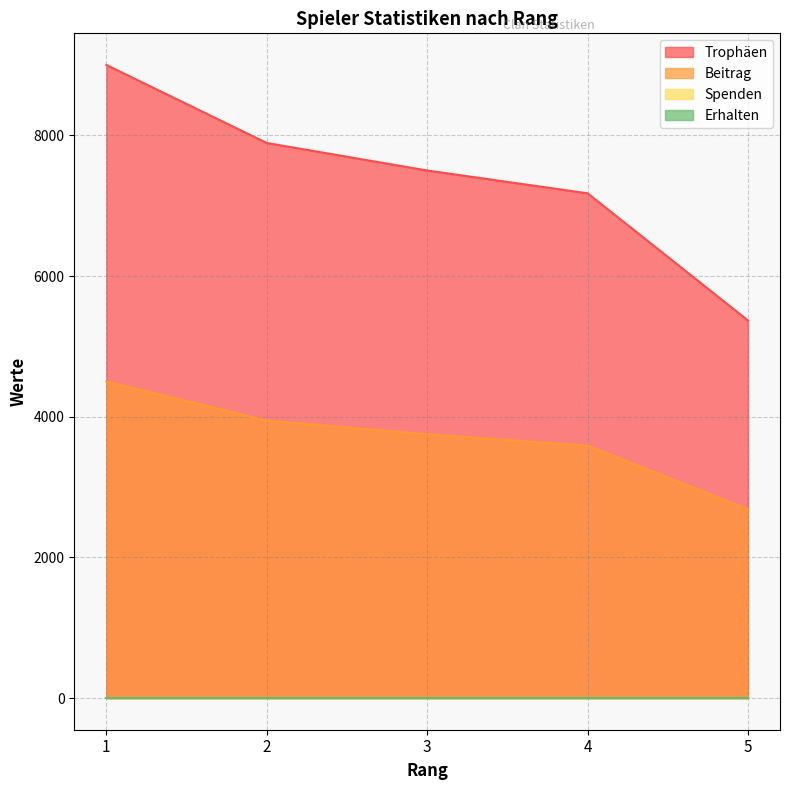

What is the difference between the highest and lowest values at 2?

3946